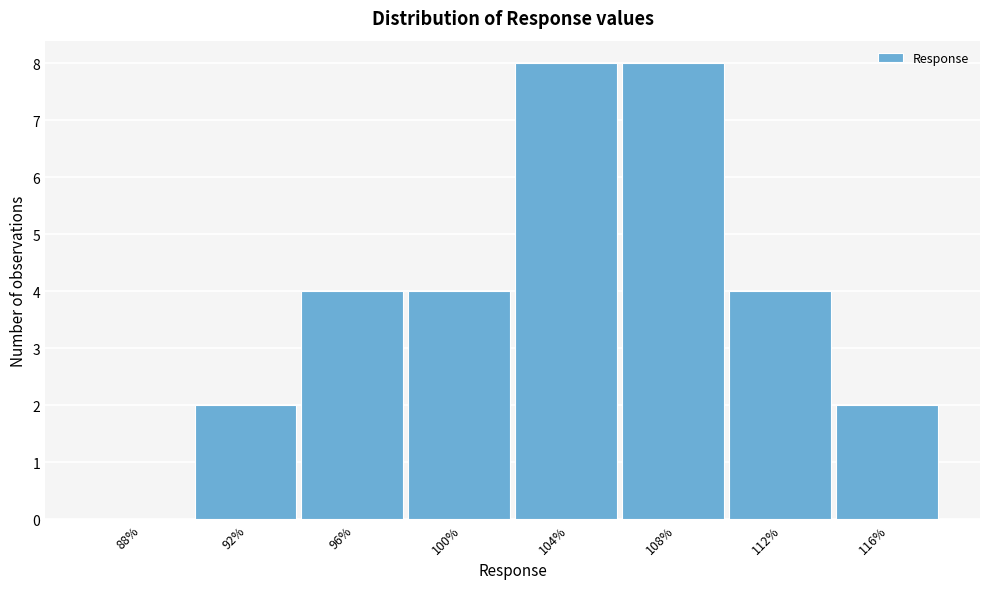

Reading left to right, transcribe all the data shown in this chart.

88%=0	92%=2	96%=4	100%=4	104%=8	108%=8	112%=4	116%=2